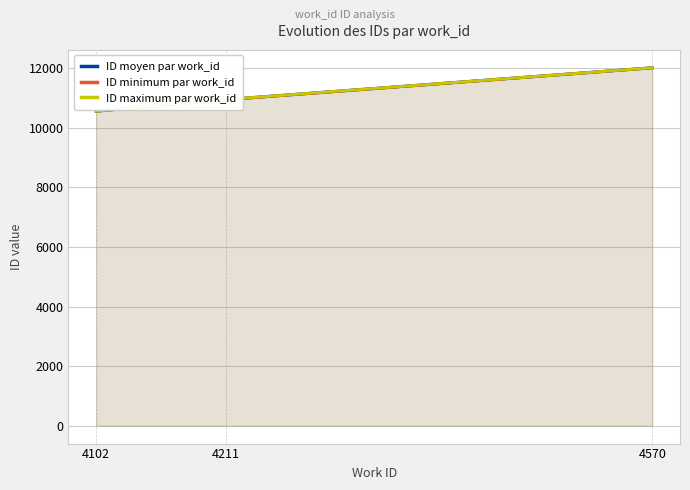

What is the total value across all series at 4570?

36040.5